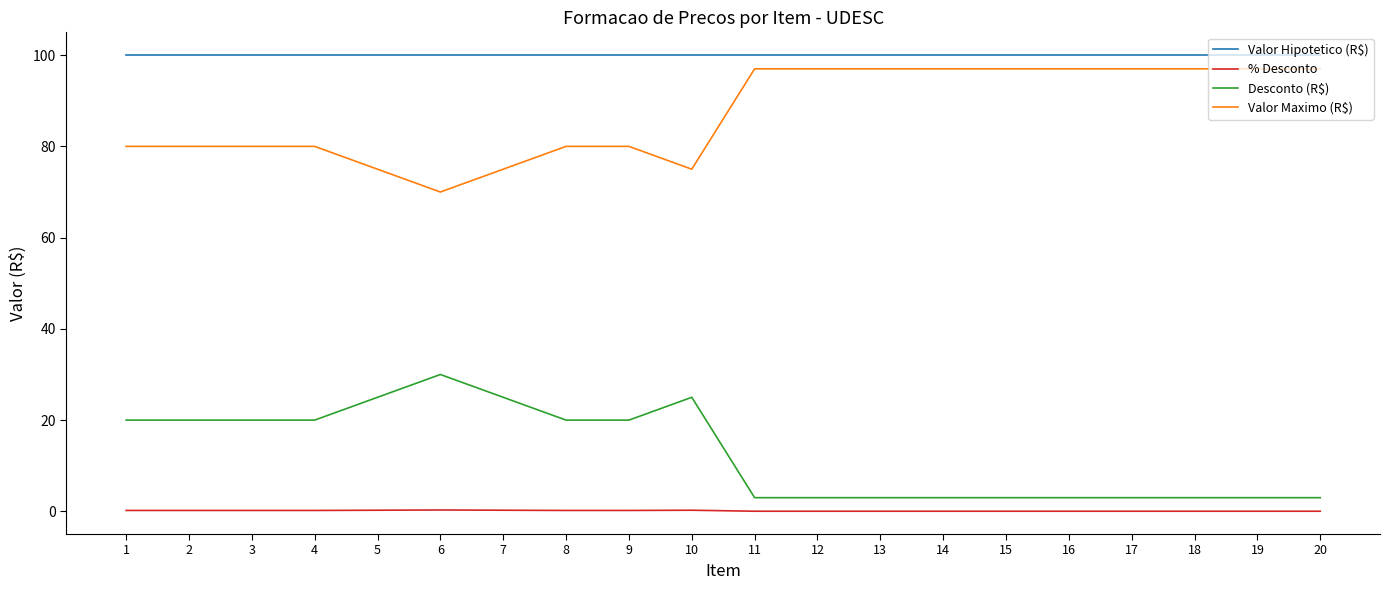

What value does the Desconto (R$) series have at 14?

3.0